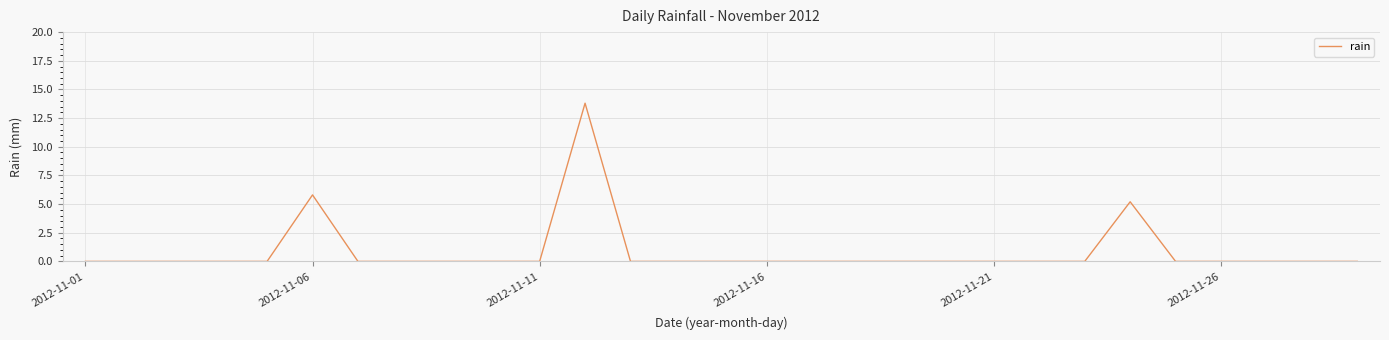

What is the greatest value displayed?

13.8